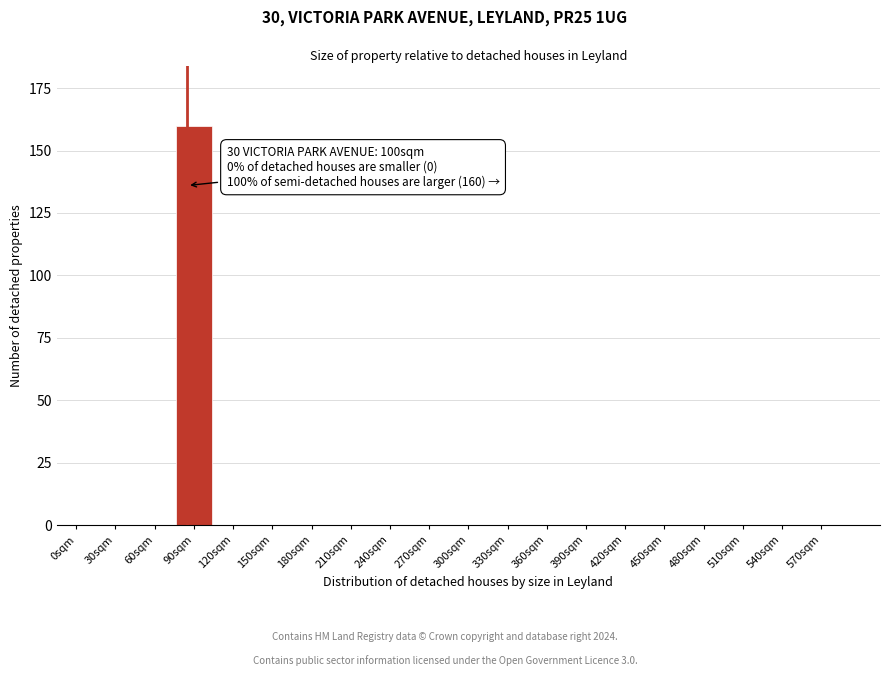

Reading left to right, what are all the values shown in this chart?

0sqm=0	30sqm=0	60sqm=0	90sqm=160	120sqm=0	150sqm=0	180sqm=0	210sqm=0	240sqm=0	270sqm=0	300sqm=0	330sqm=0	360sqm=0	390sqm=0	420sqm=0	450sqm=0	480sqm=0	510sqm=0	540sqm=0	570sqm=0